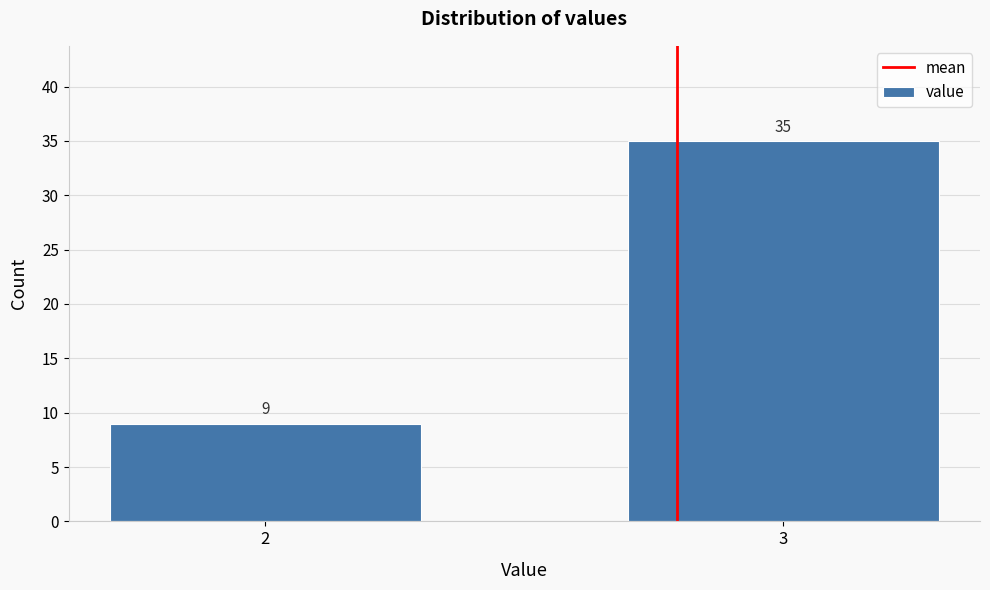

Reading left to right, transcribe all the data shown in this chart.

9	35